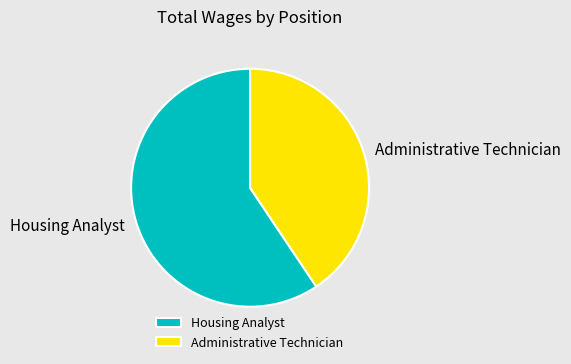

Is the sum of Housing Analyst and Administrative Technician greater than half?

Yes